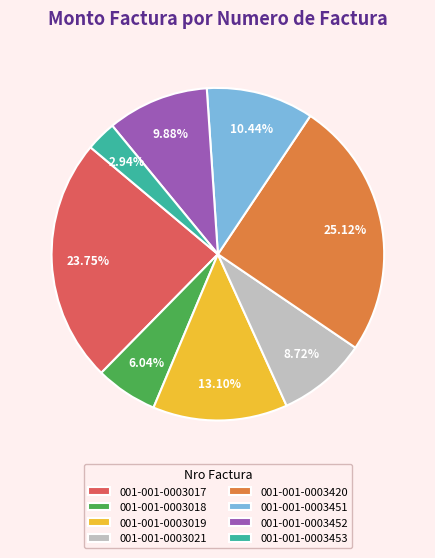

How much of the chart is everything except 001-001-0003017?

76.2%